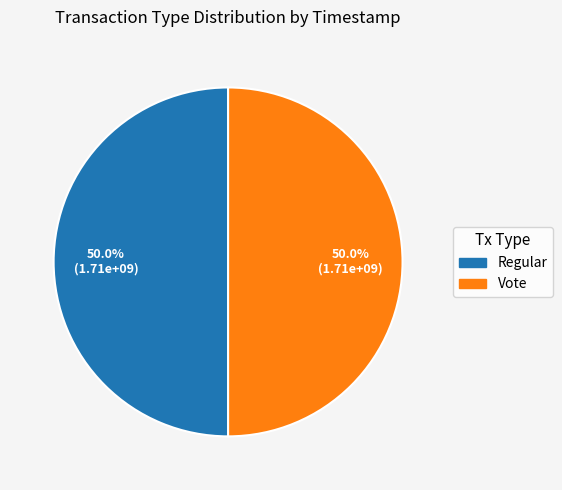

The Regular slice represents 50% of the pie. True or false?

True